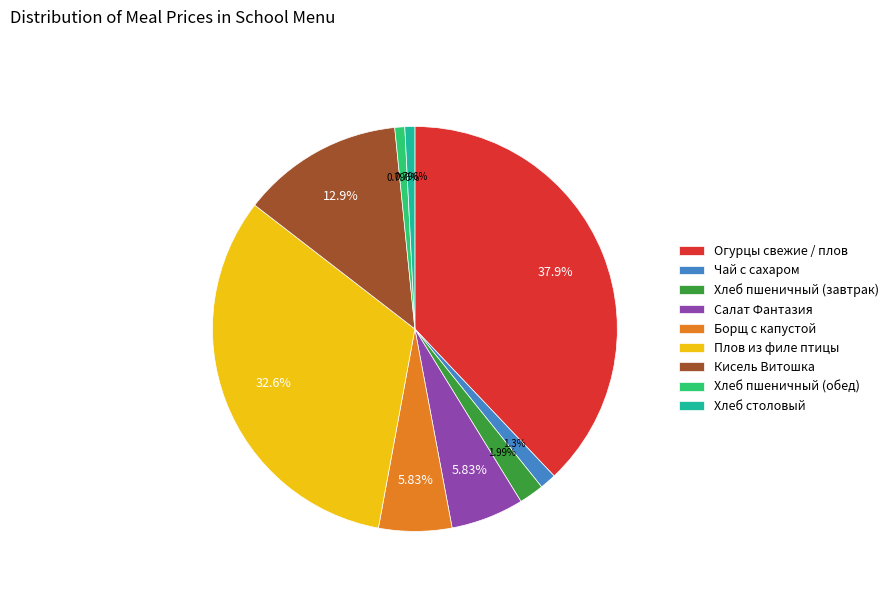

To the nearest percent, what percentage of the pie is Салат Фантазия?

6%